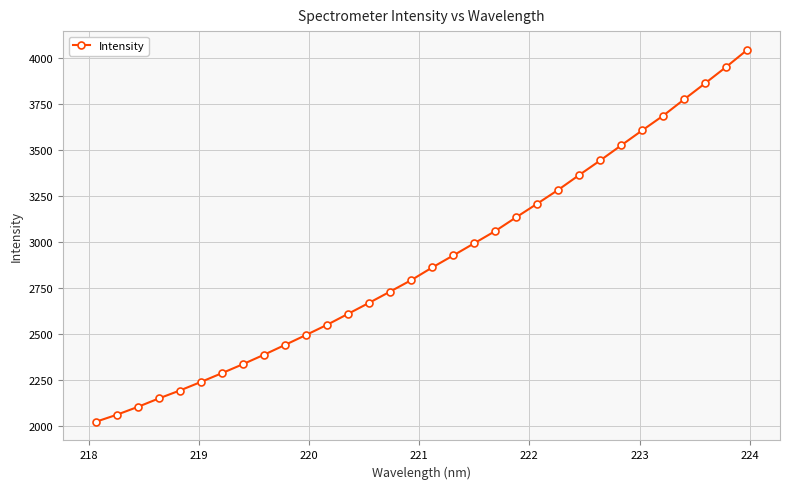

What is the difference between the maximum and second lowest values?

1986.8